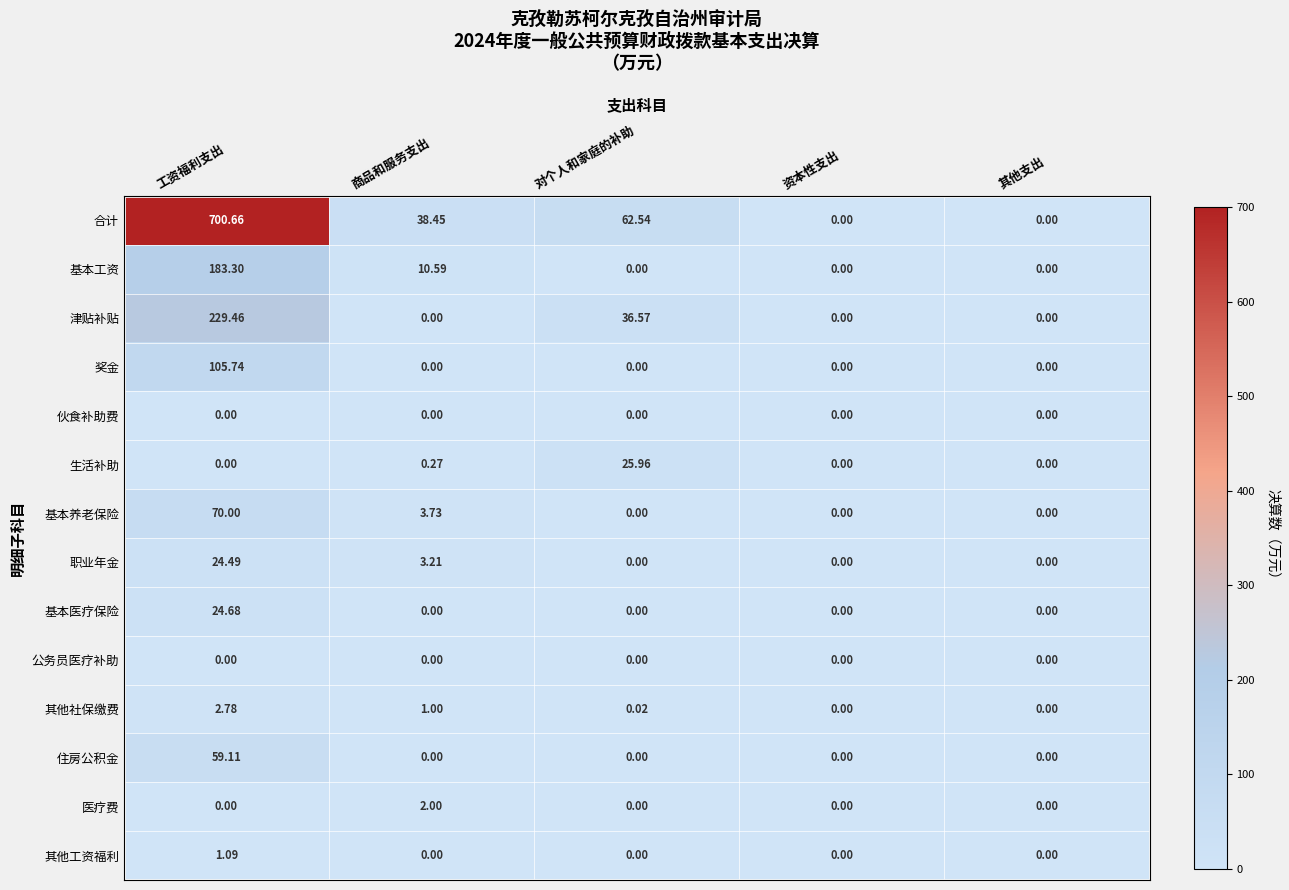

Which series has the widest spread of values?

合计